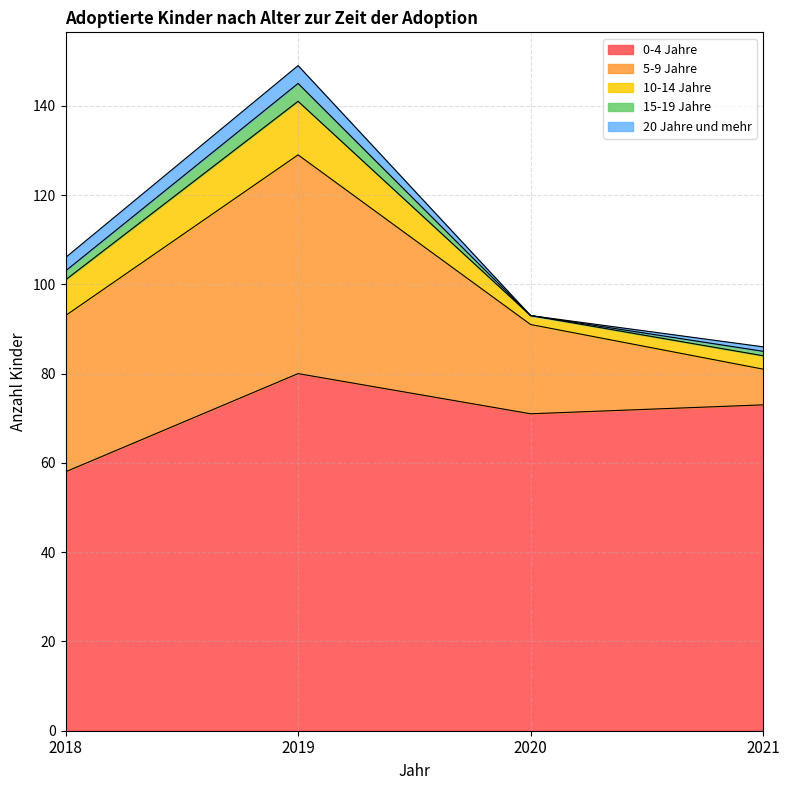

Which series has the largest total across all categories?

0-4 Jahre